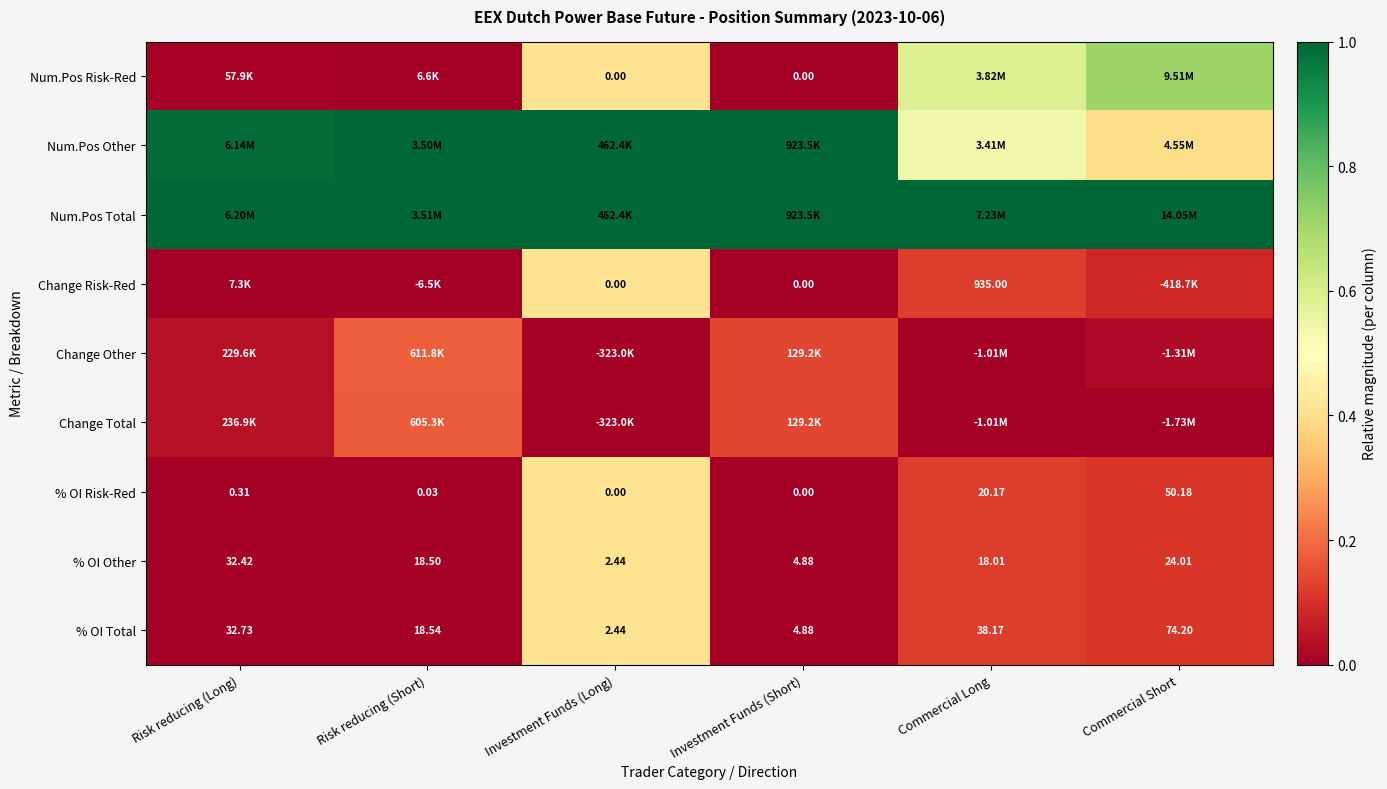

Where is % OI Total nearest to the value 38?

Commercial Long